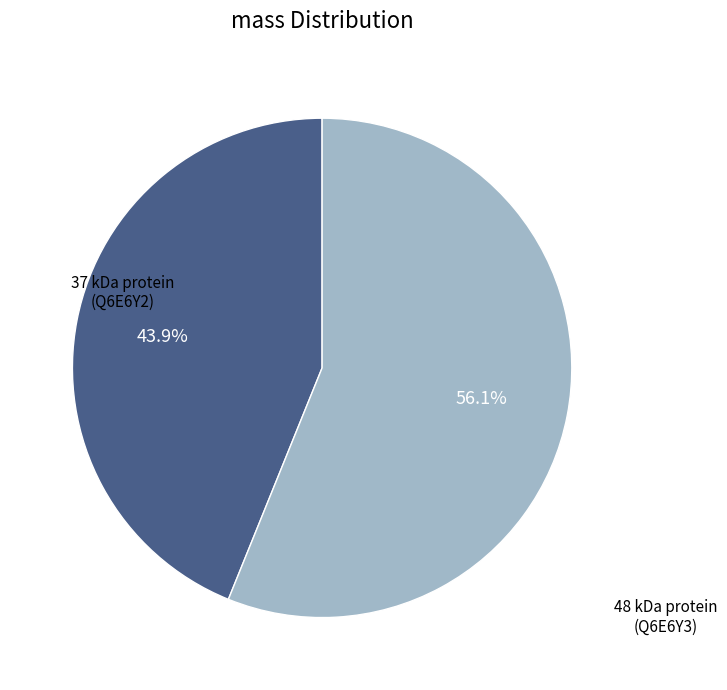

Is there a majority slice in this chart?

Yes